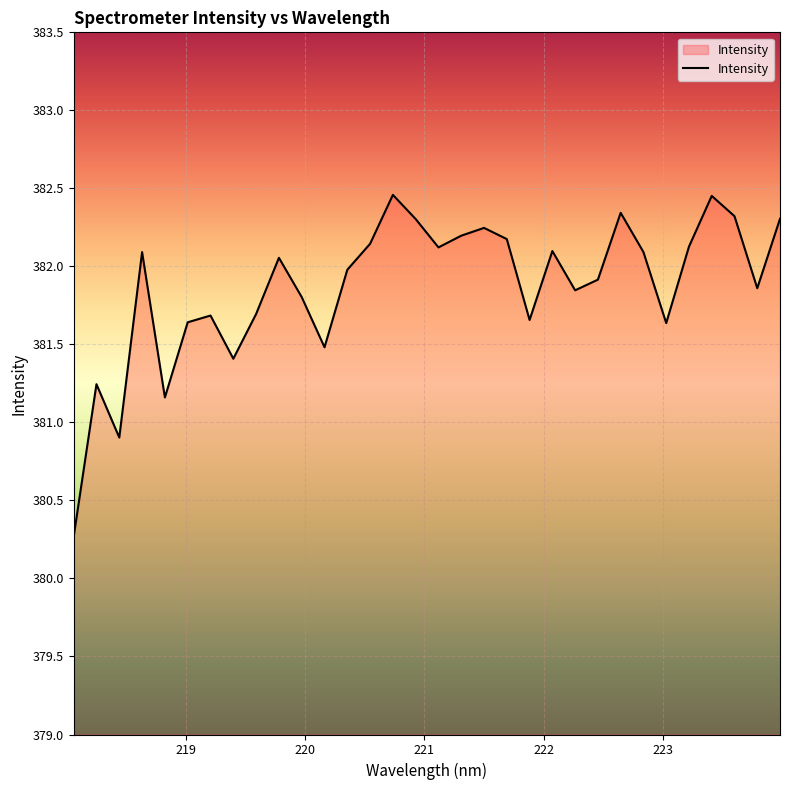

What is the minimum value shown in the chart?

380.3